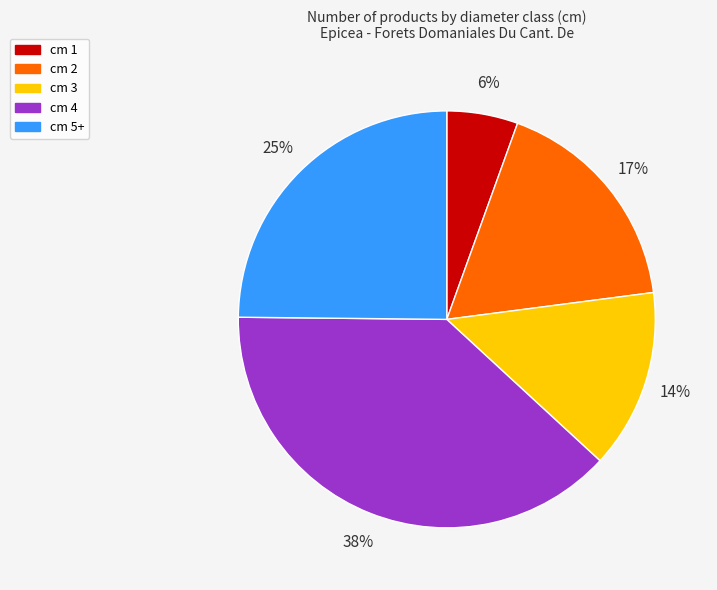

Which slice is the largest?

cm 4